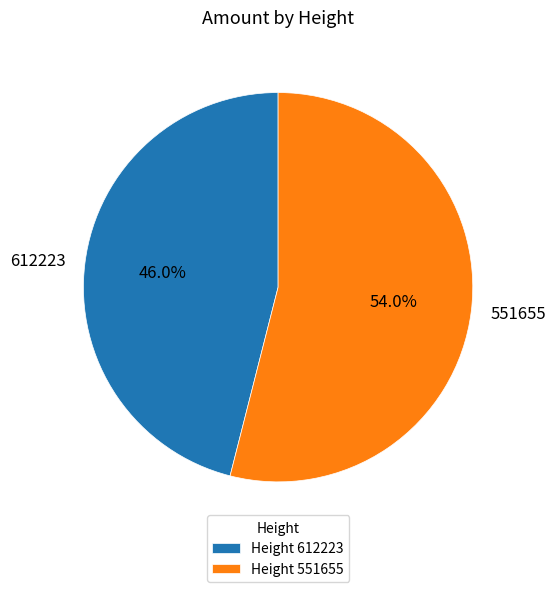

How many segments does this pie chart have?

2